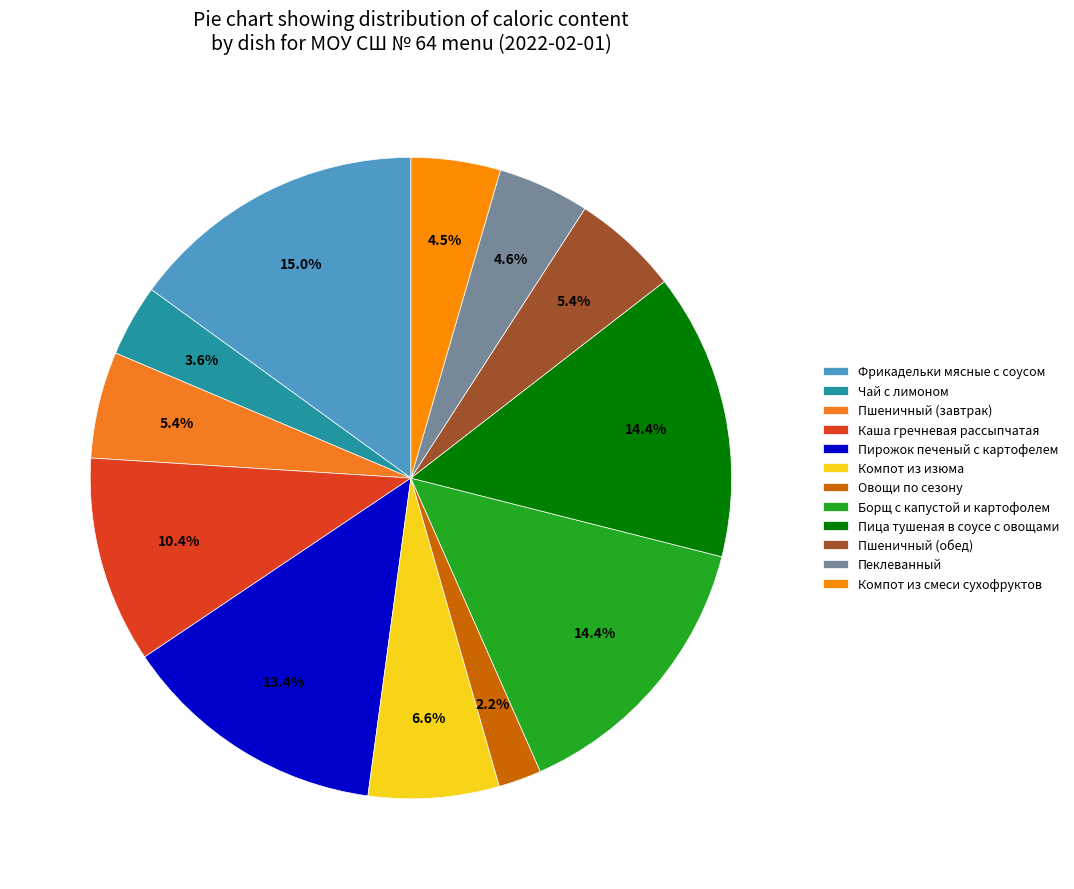

Count the number of slices in the pie.

12